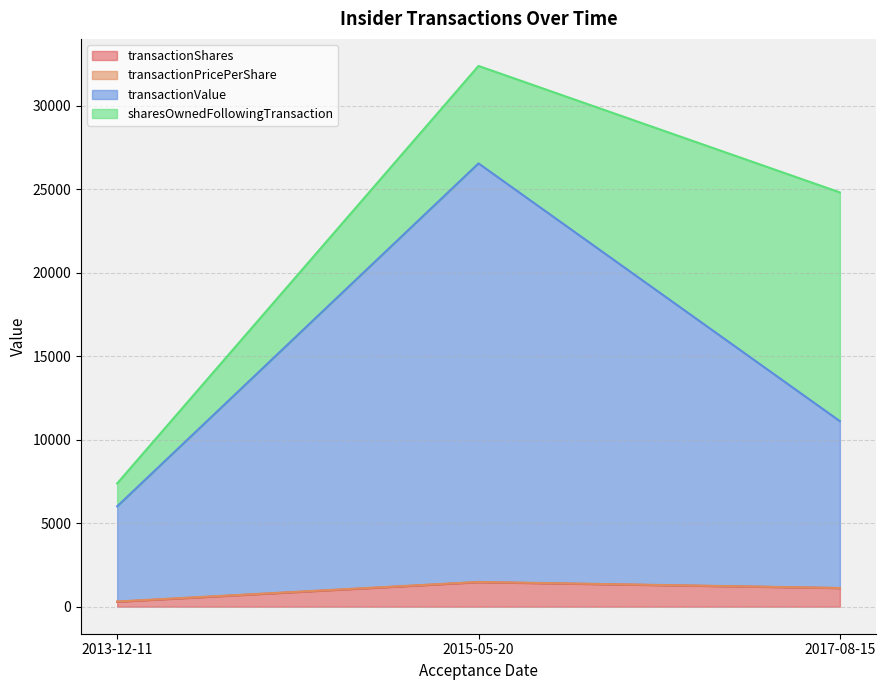

What is the label of the 3rd point from the right?

2013-12-11